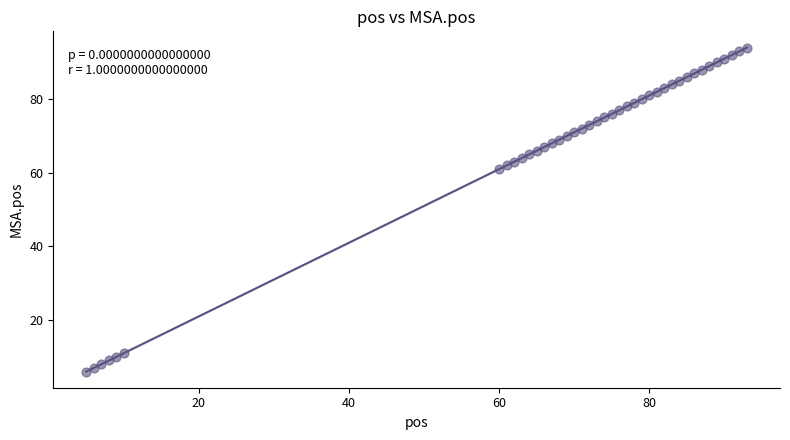

What is the range of Y values (max minus min)?

88